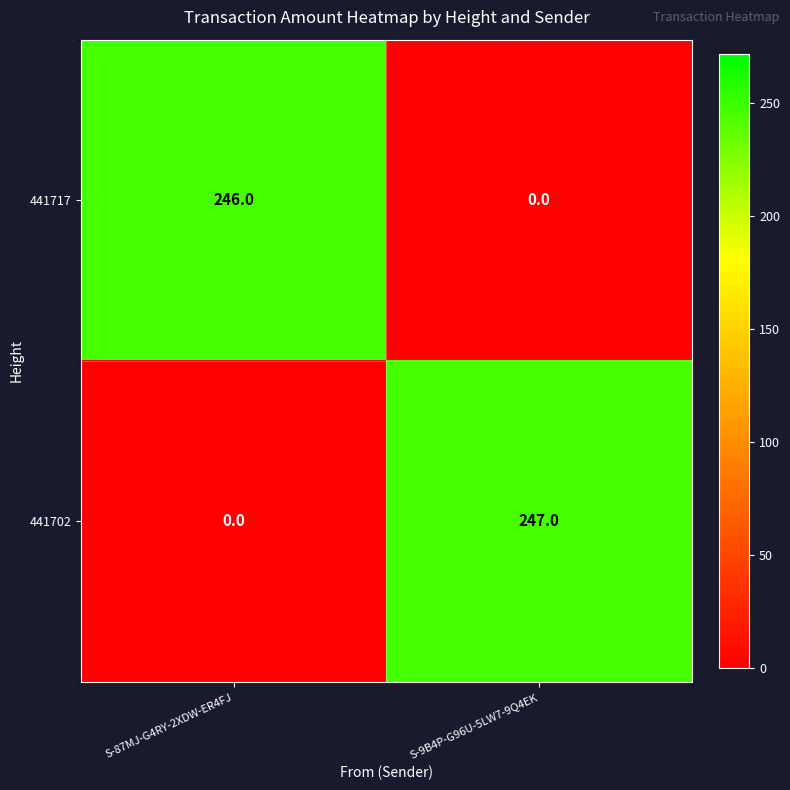

Which category has the highest value across all series?

S-9B4P-G96U-5LW7-9Q4EK